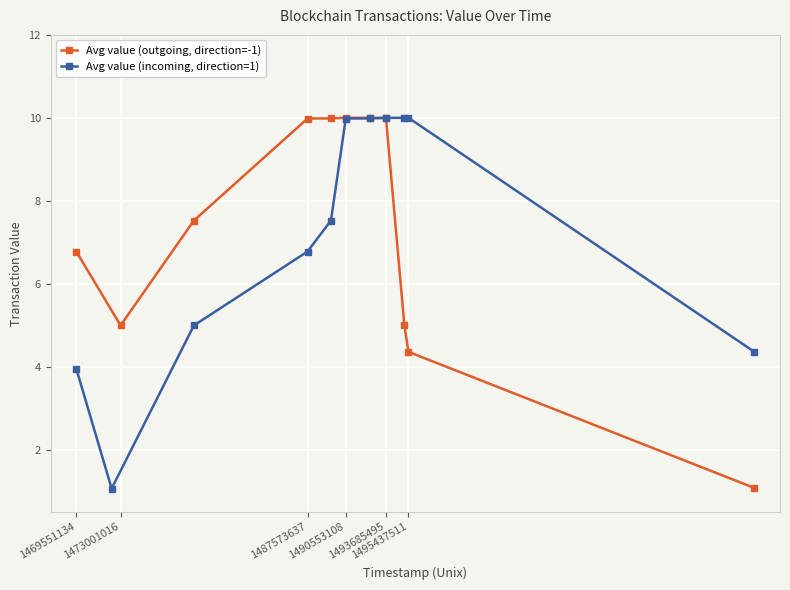

The value of Avg value (outgoing, direction=-1) at 1490553108 is 6.8. True or false?

False